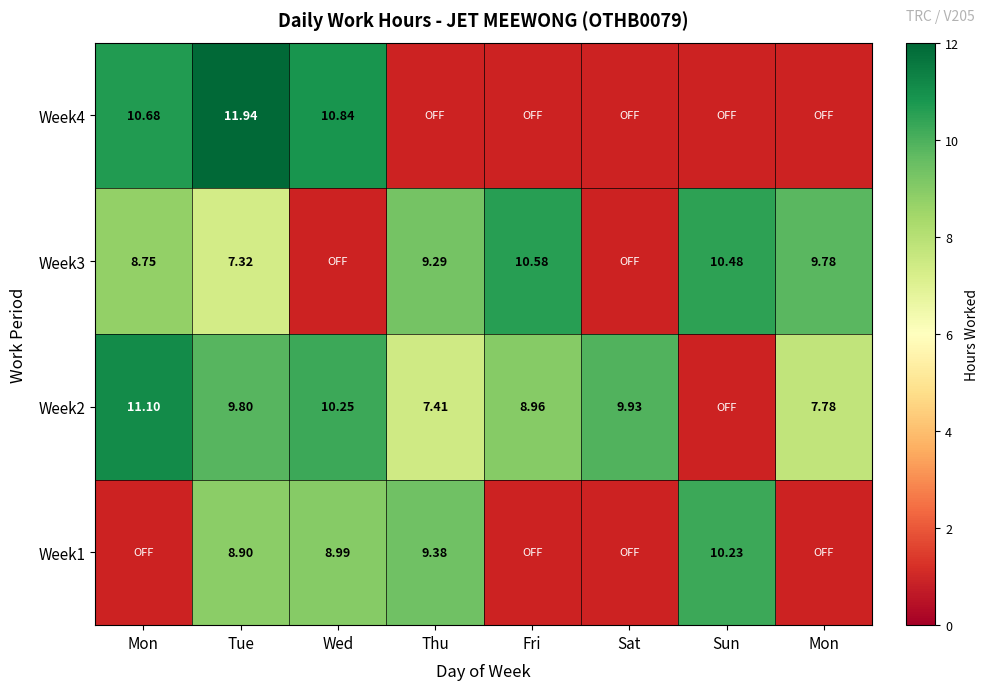

Rank the series by their maximum value, from lowest to highest.

Week1, Week3, Week2, Week4